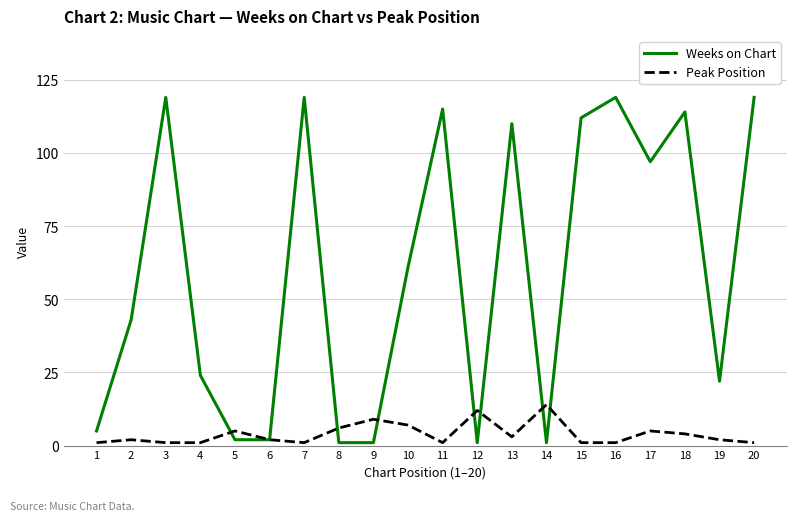

Which series has the widest spread of values?

Weeks on Chart